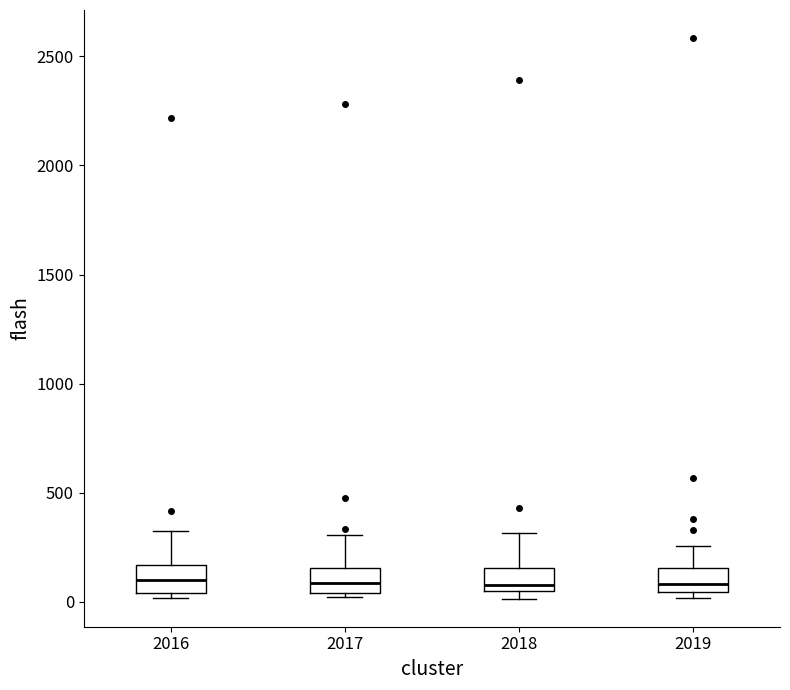

Reading left to right, transcribe this box plot: for each box, give where its median line is, the range the box spans, and where its two whiskers end, as read against the y-axis. The values are not printed on the chart, so give them approximately, as read against the axis.

2016: median 100, box 50 to 150, whiskers 0 to 350
2017: median 100, box 50 to 150, whiskers 0 to 300
2018: median 100, box 50 to 150, whiskers 0 to 300
2019: median 100, box 50 to 150, whiskers 0 to 250